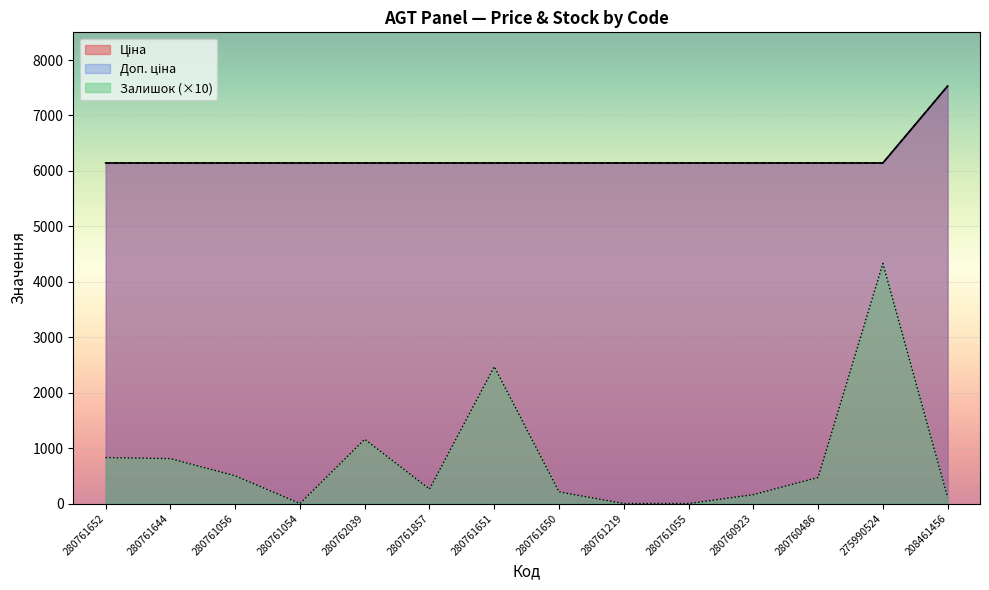

Which category has the lowest value across all series?

280761054